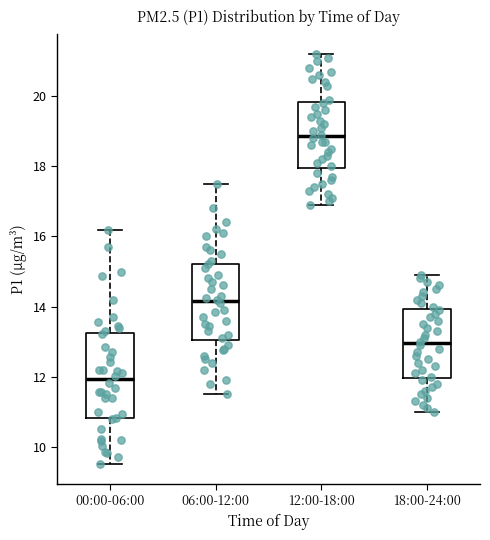

Which box has the lowest median line?

00:00-06:00